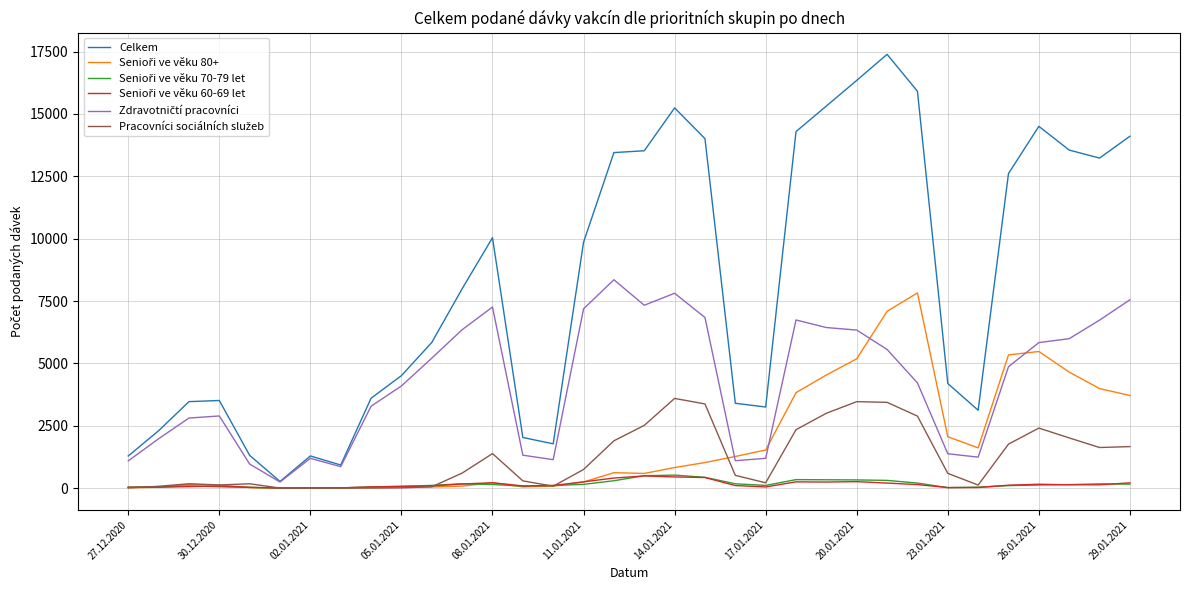

Which series has the widest spread of values?

Celkem